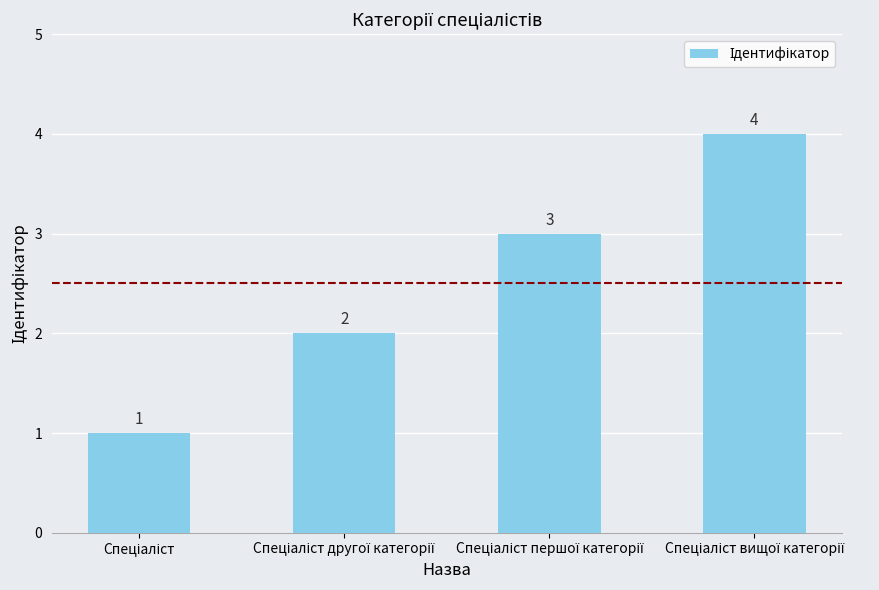

What is the value of the 4th bar from the left?

4